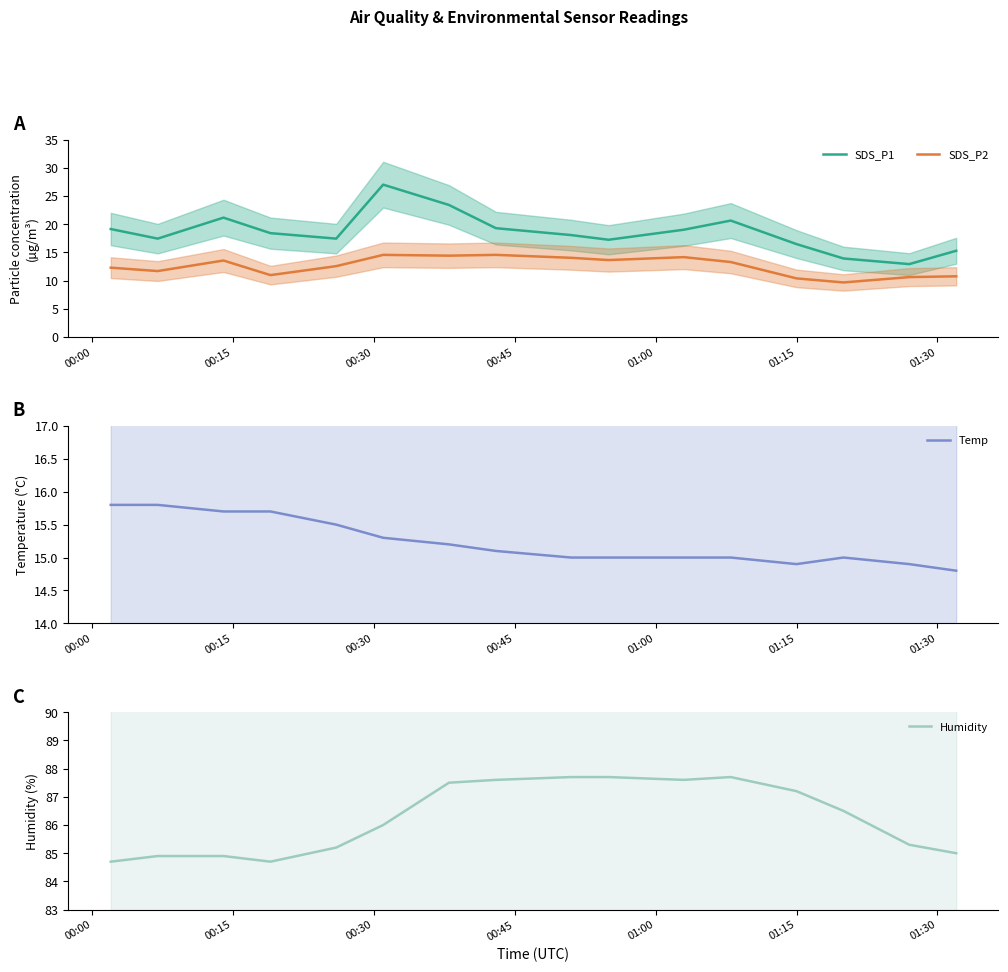

What is the sum of all SDS_P1 values?

297.0